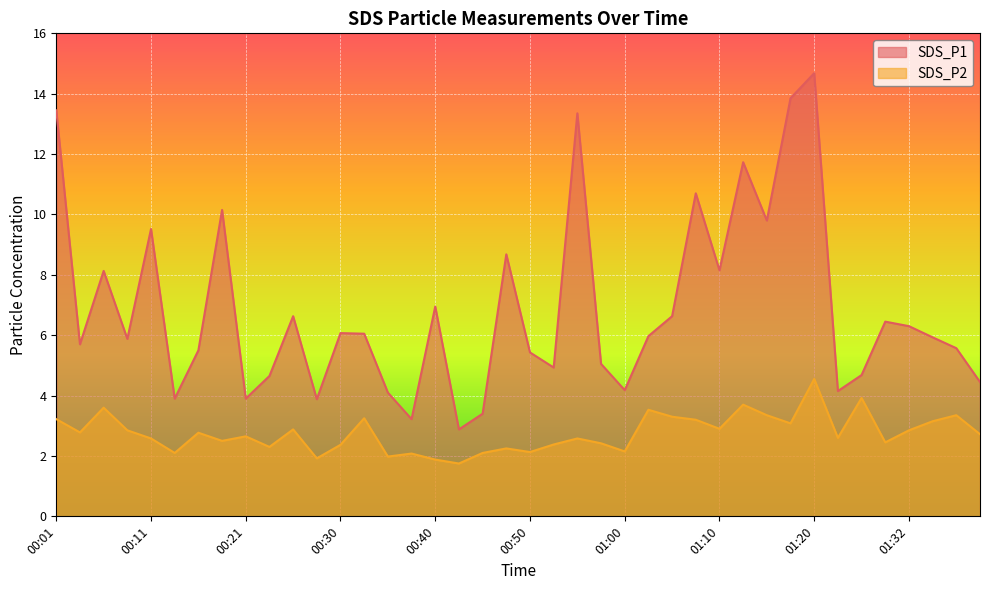

How many lines are shown in the chart?

2